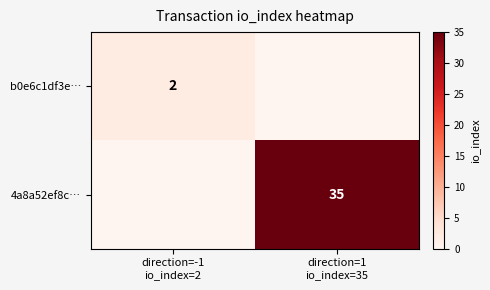

What is the spread (max minus min) of values at direction=-1
io_index=2?

2